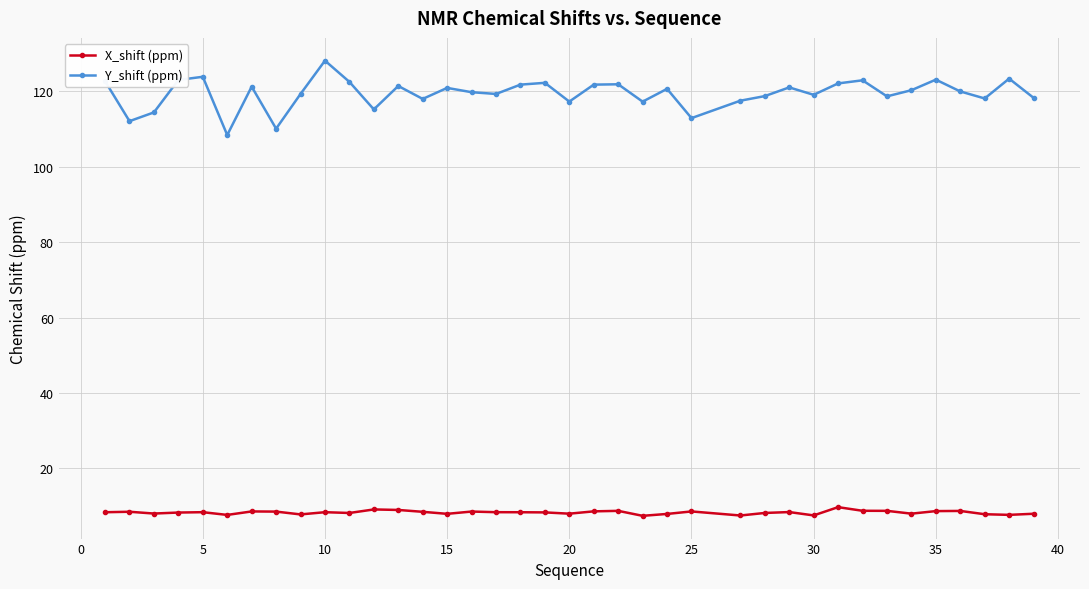

What is the smallest value displayed?

7.4